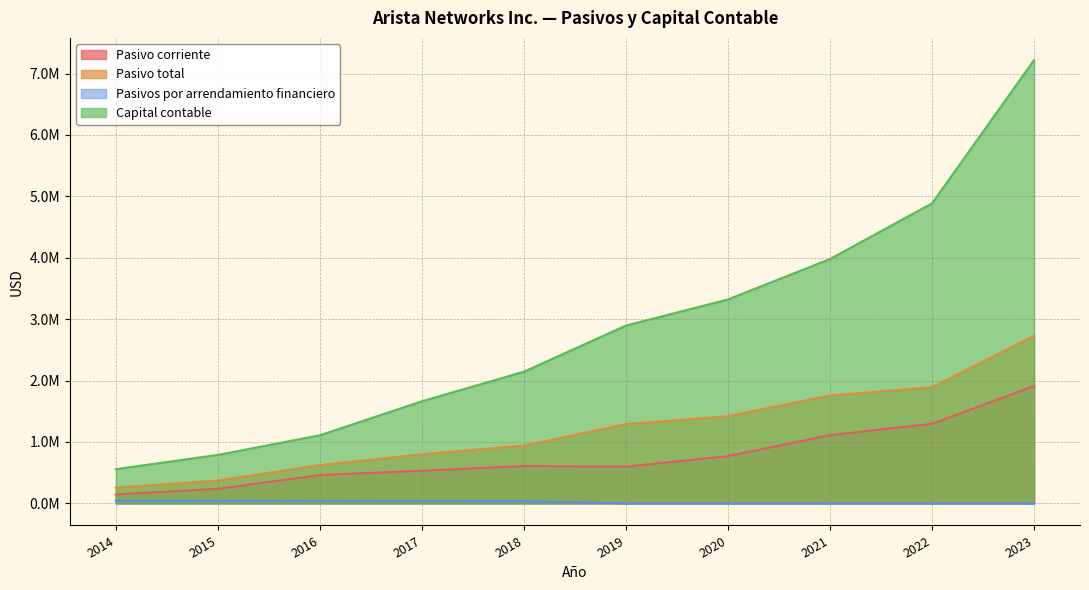

Which has a higher value, 2020 or 2021?

2021